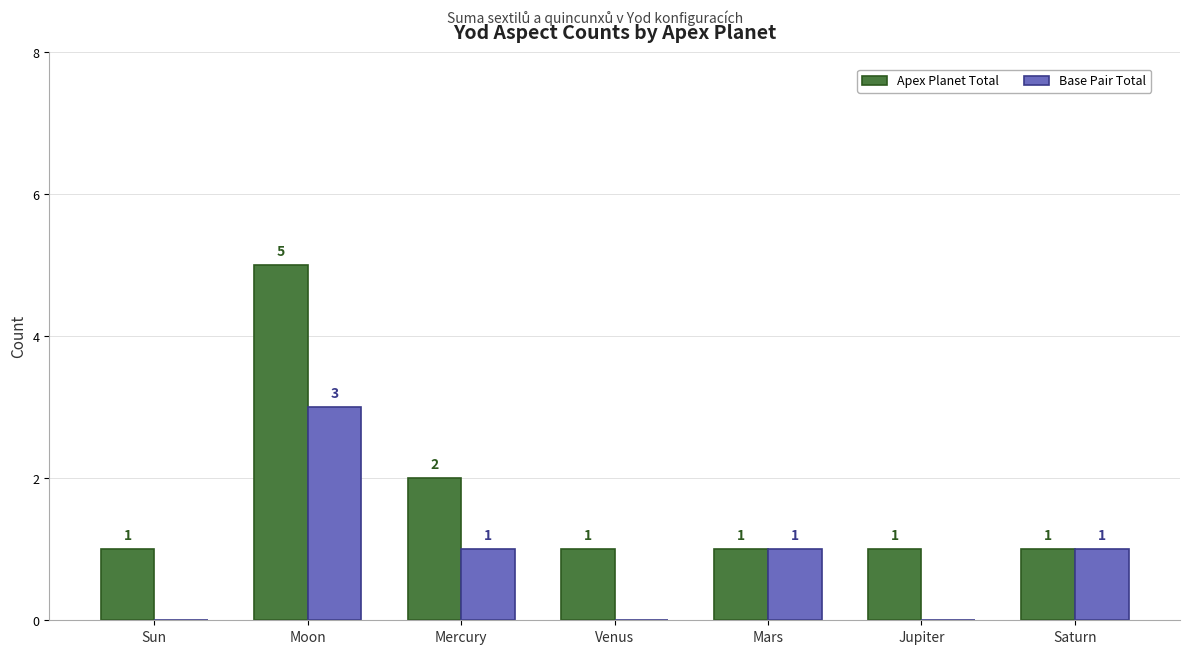

Are the bars grouped side by side (vs. stacked)?

Yes